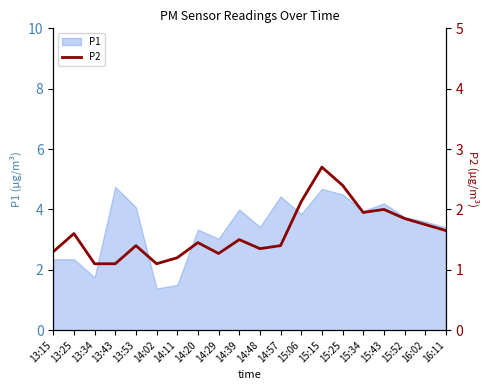

True or false: P1 has a value of 4.8 at 13:43.

True